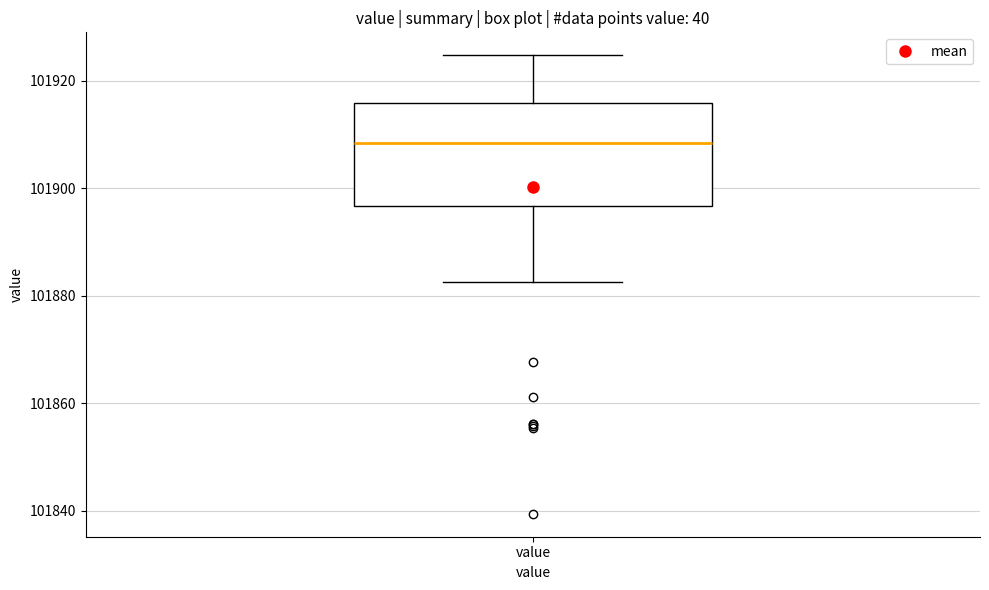

Transcribe this box plot: give where the median line is, the range the box spans, and where the two whiskers end, as read against the y-axis. The values are not printed on the chart, so give them approximately, as read against the axis.

median 101908, box 101896 to 101916, whiskers 101882 to 101924